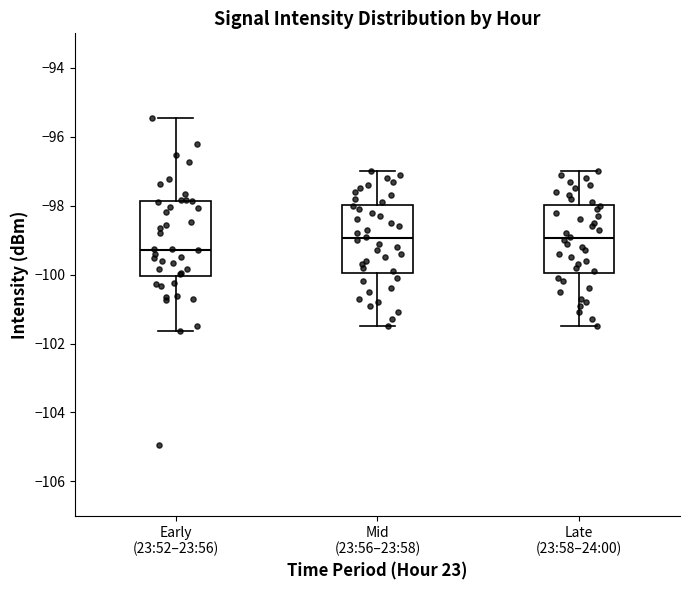

Where does the lower whisker of the box for Mid (23:56–23:58) end on the y-axis? The values are not printed on the chart, so give them approximately, as read against the axis.

-101.4